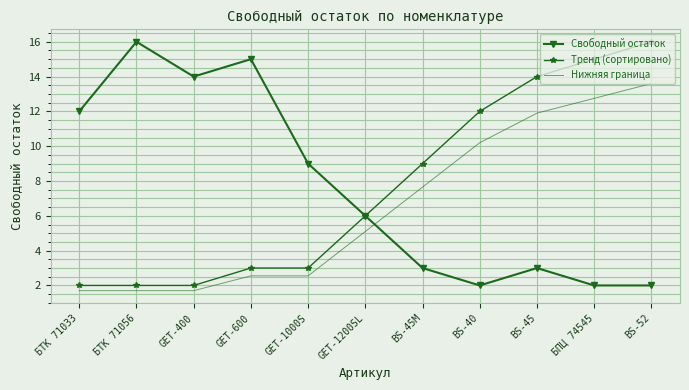

What is the sum of all Нижняя граница values?

71.4